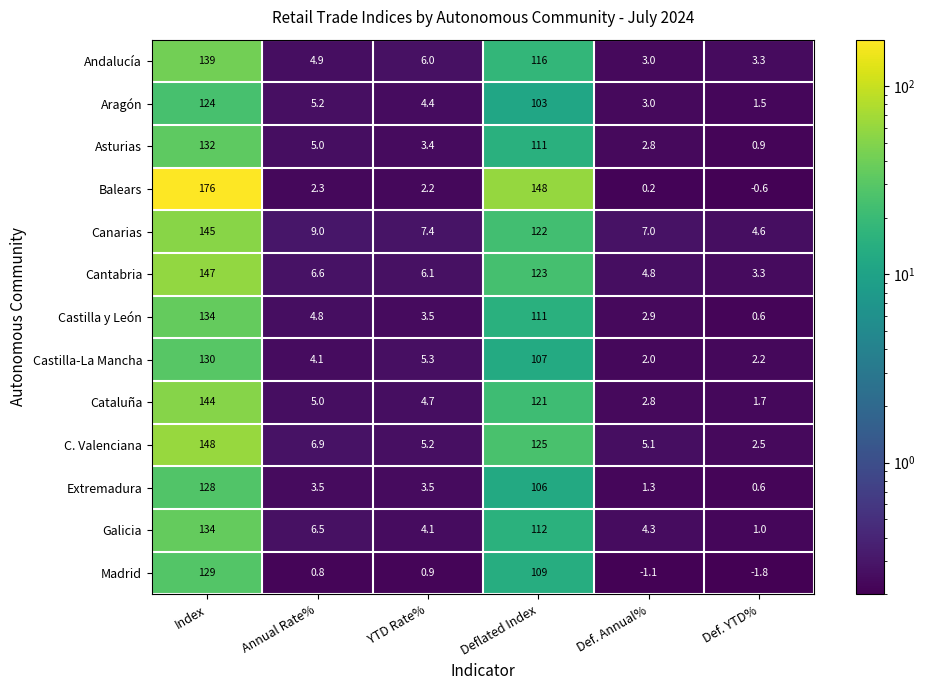

What is the sum of all Extremadura values?

242.9